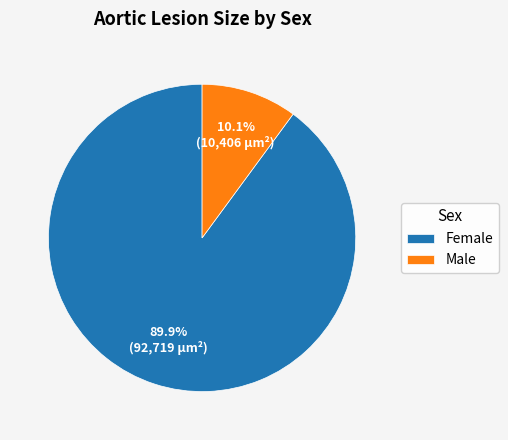

Rank the categories by value from highest to lowest.

Female, Male